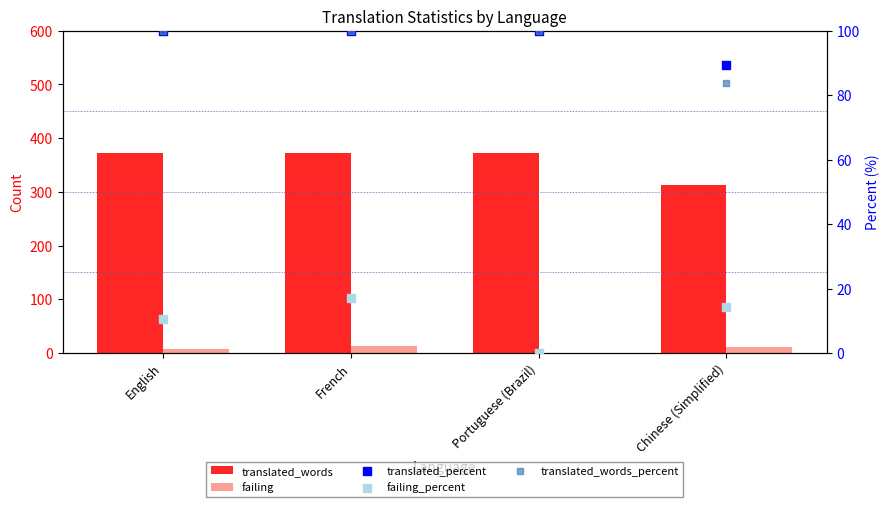

Is the value of translated_percent at French greater than the value of failing at Portuguese (Brazil)?

Yes